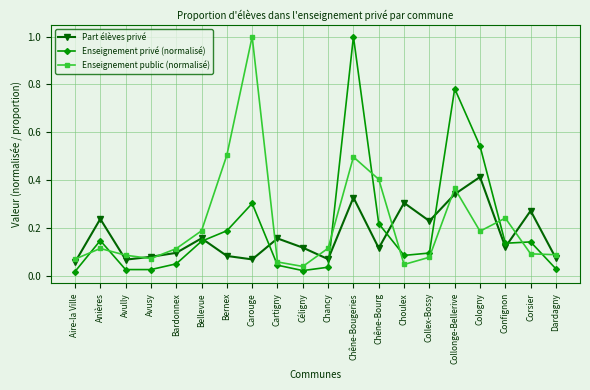

Which series has the largest total across all categories?

Enseignement public (normalisé)